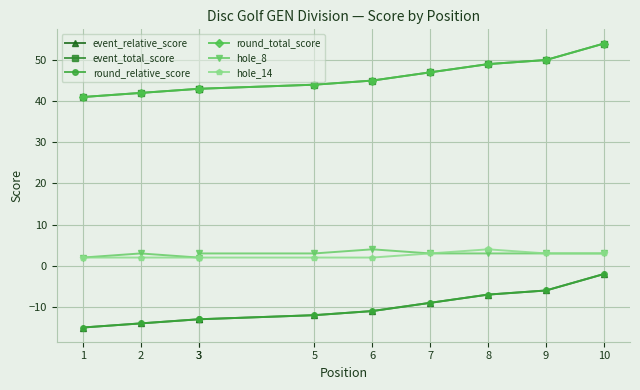

What is the difference between the maximum and minimum values in the round_relative_score series?

13